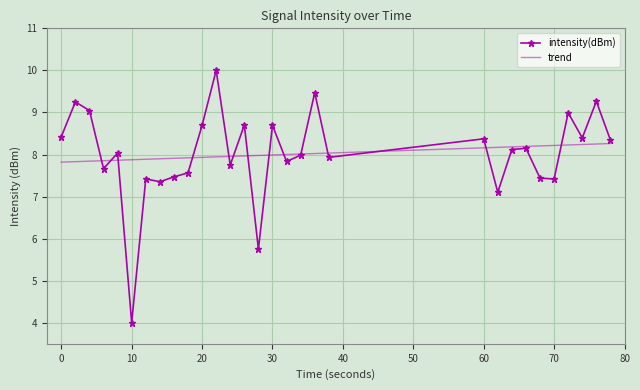

What is the value of the 13th point from the left?

7.8